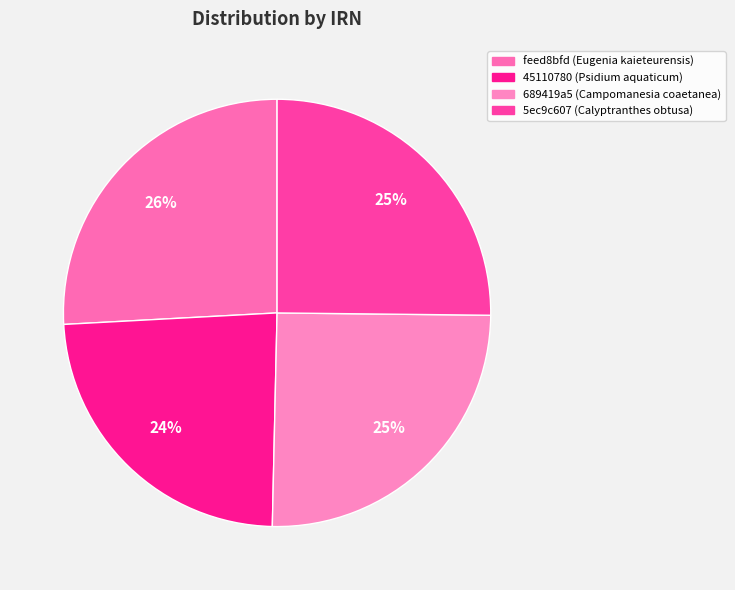

Rank the categories by value from lowest to highest.

45110780 (Psidium aquaticum), 5ec9c607 (Calyptranthes obtusa), 689419a5 (Campomanesia coaetanea), feed8bfd (Eugenia kaieteurensis)